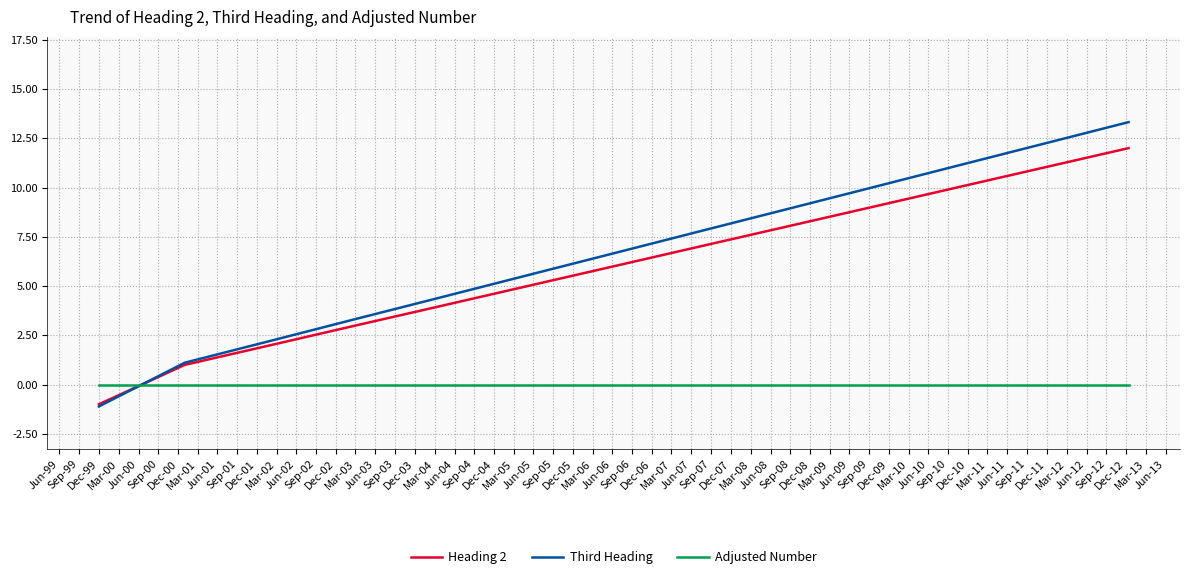

How many lines are shown in the chart?

3